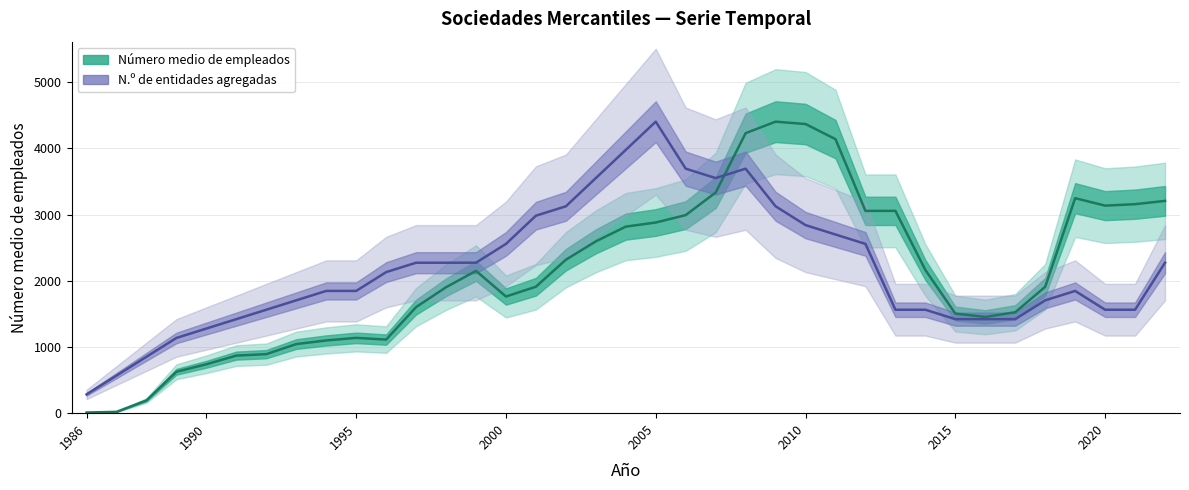

What is the sum of all N.º de entidades agregadas values?

80568.9